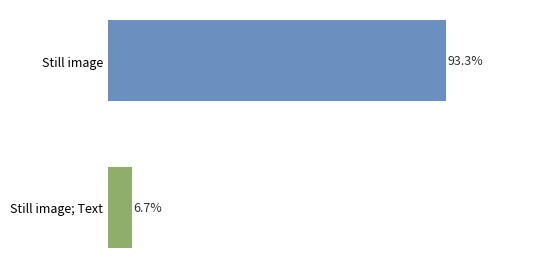

Which label corresponds to the smallest value in the chart?

Still image; Text